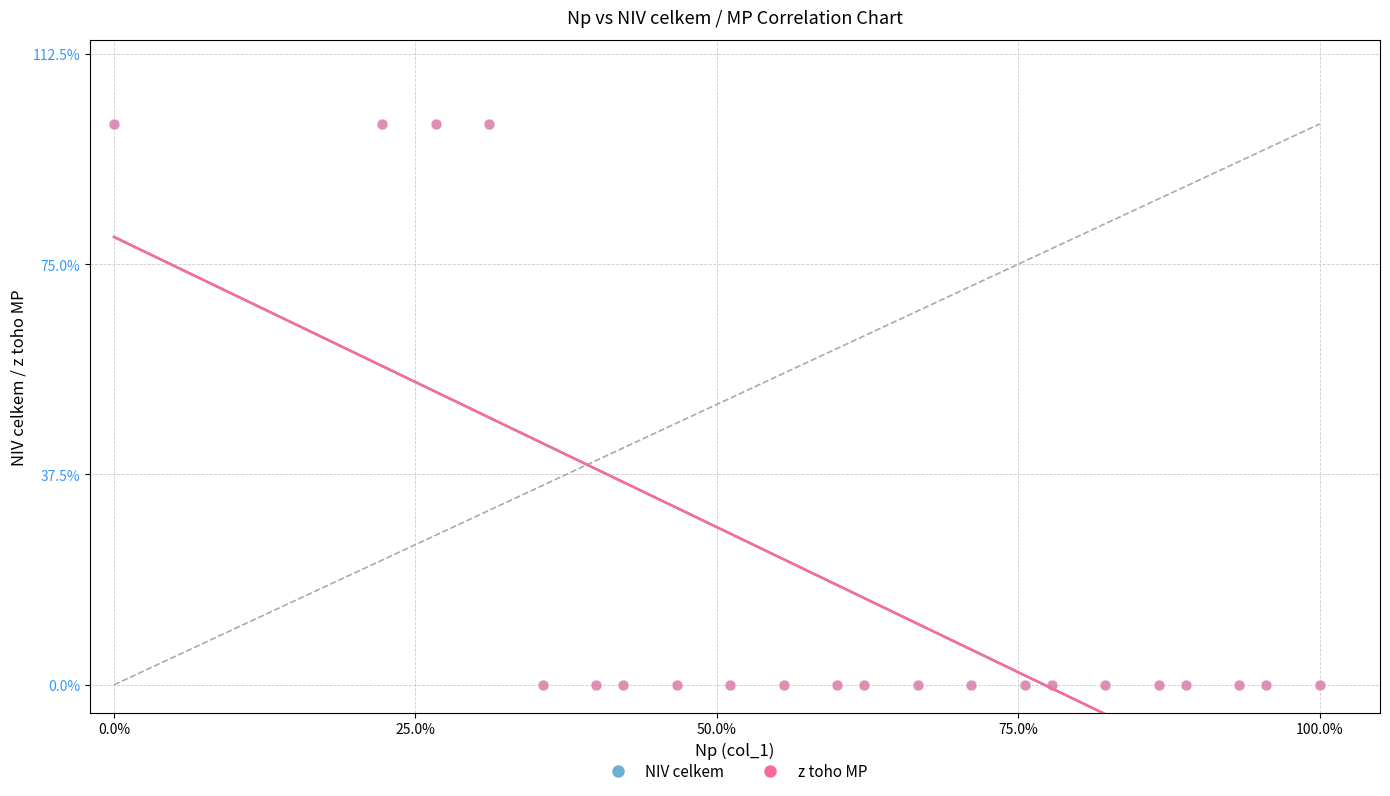

Which series has the widest spread of Y values?

NIV celkem